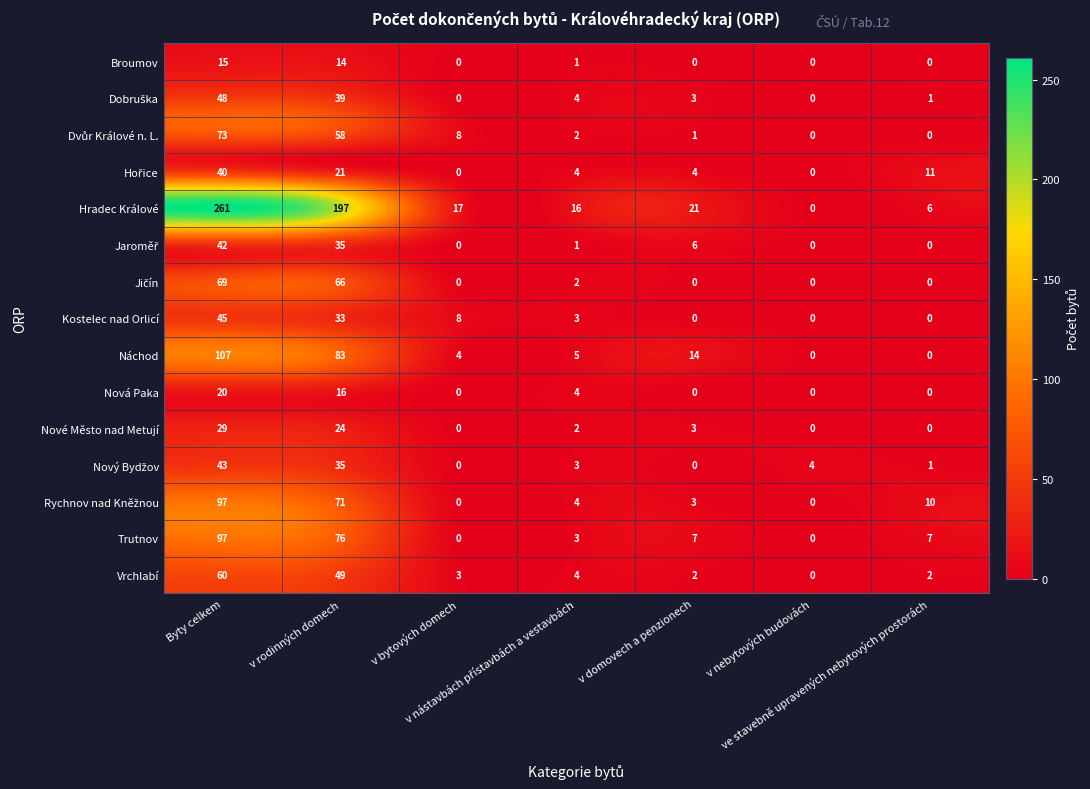

What is the difference between the maximum and second lowest values in the Broumov series?

15